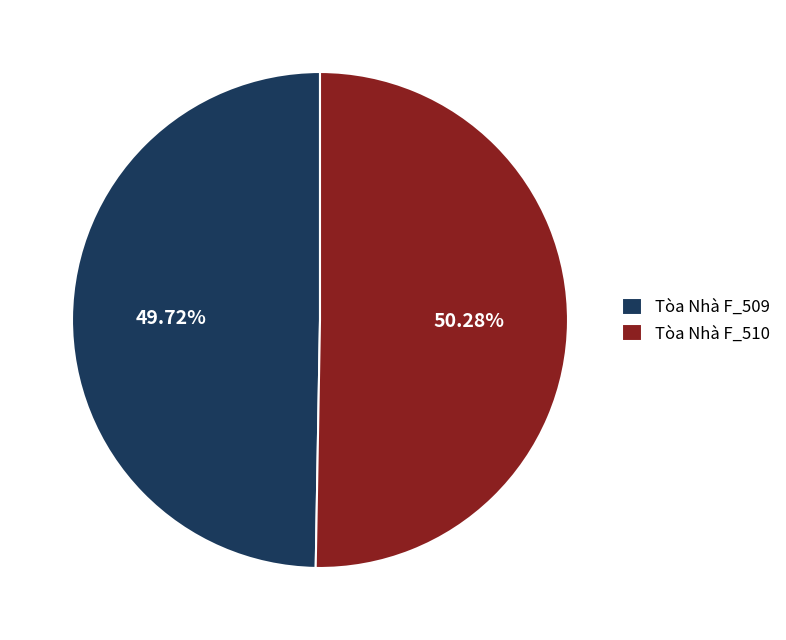

Which has a higher value, Tòa Nhà F_509 or Tòa Nhà F_510?

Tòa Nhà F_510